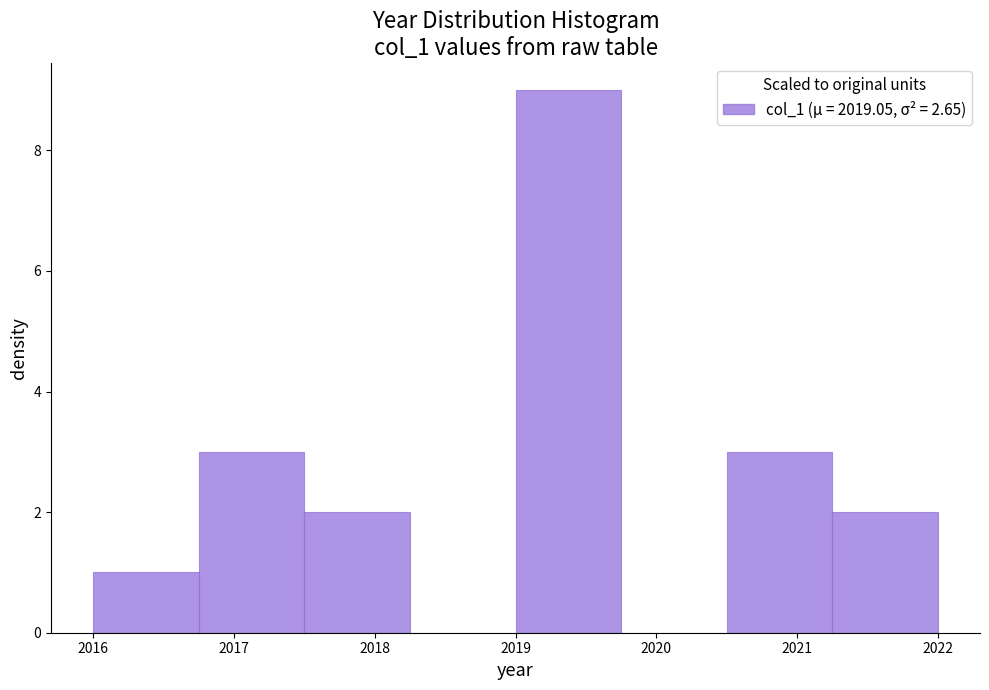

Which range on the x-axis has the tallest bar?

2019.00 to 2019.75